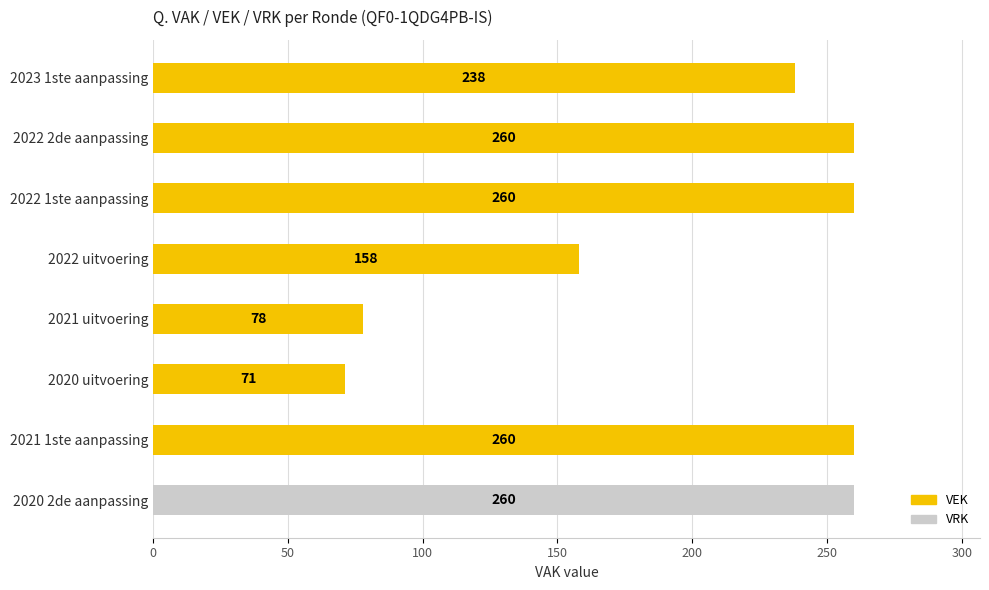

How many bars are there in total?

8